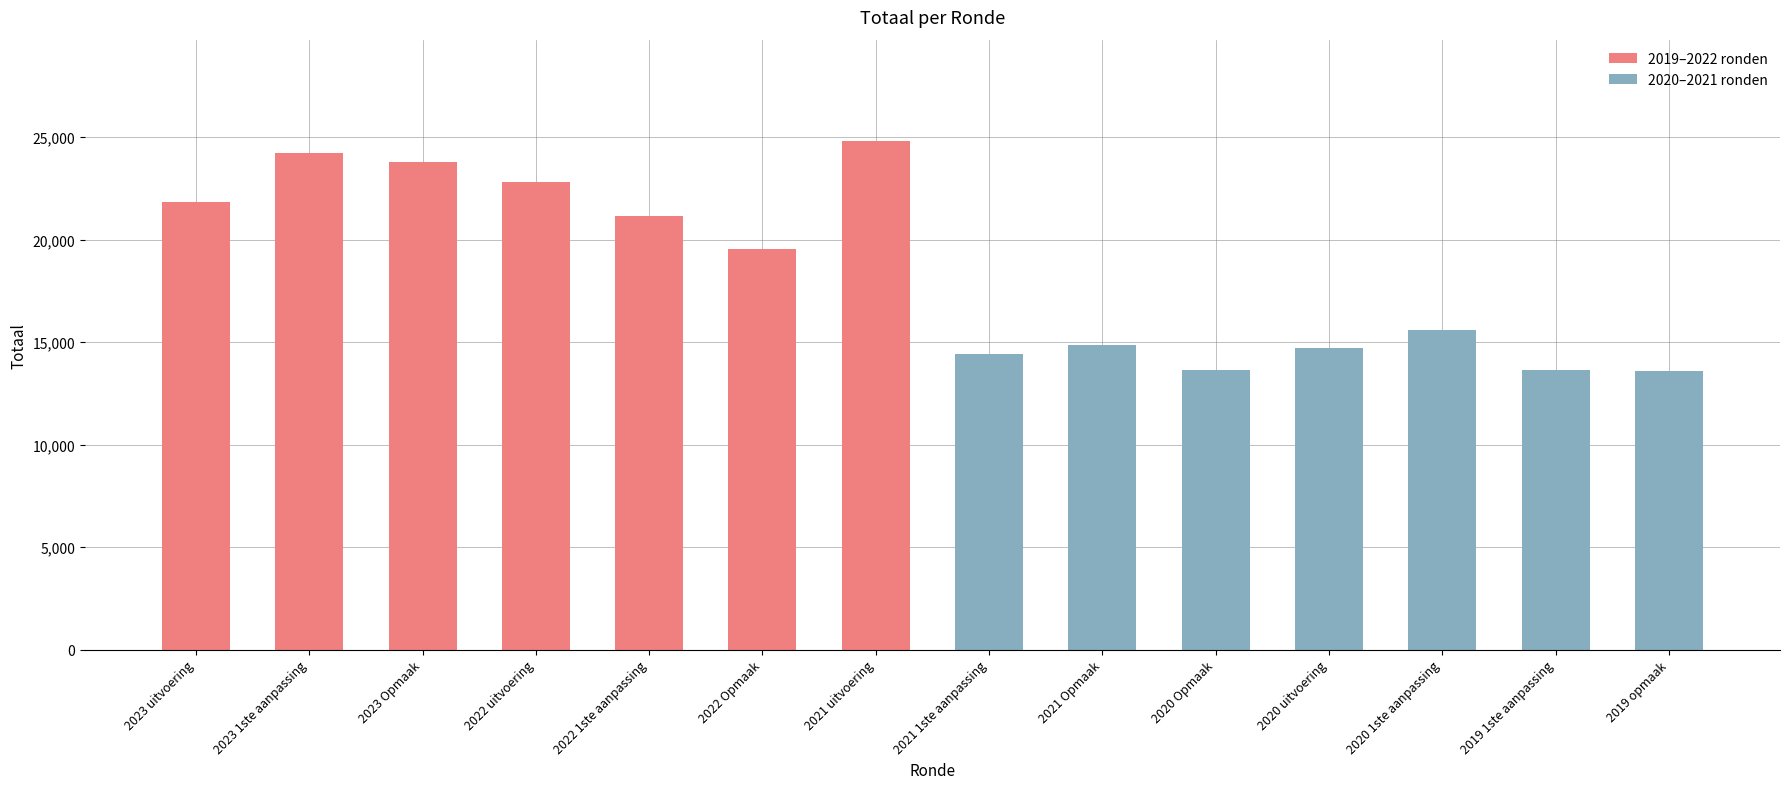

How many groups of bars are there?

7